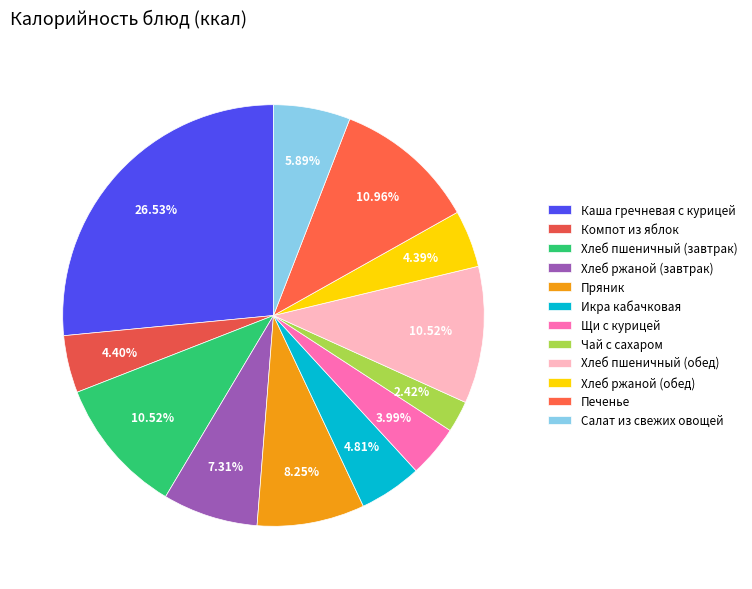

What is the change in value from Компот из яблок to Пряник?

+98.0